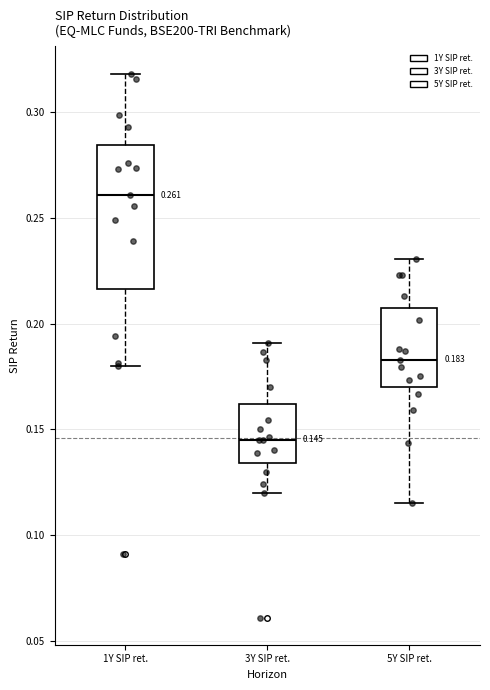

Which box is the tallest, from its lower edge to its upper edge?

1Y SIP ret.